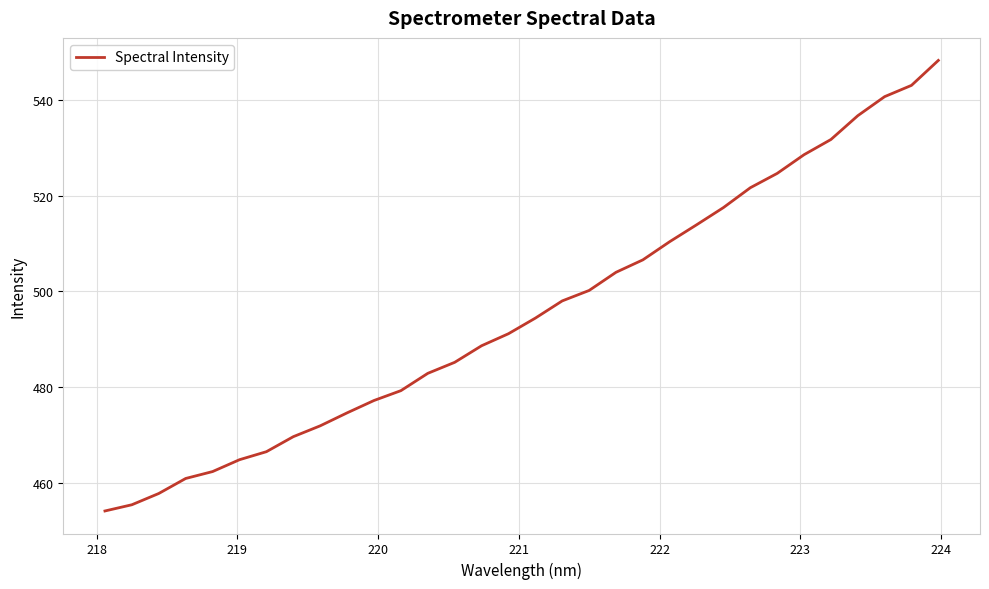

What is the maximum value shown in the chart?

548.2